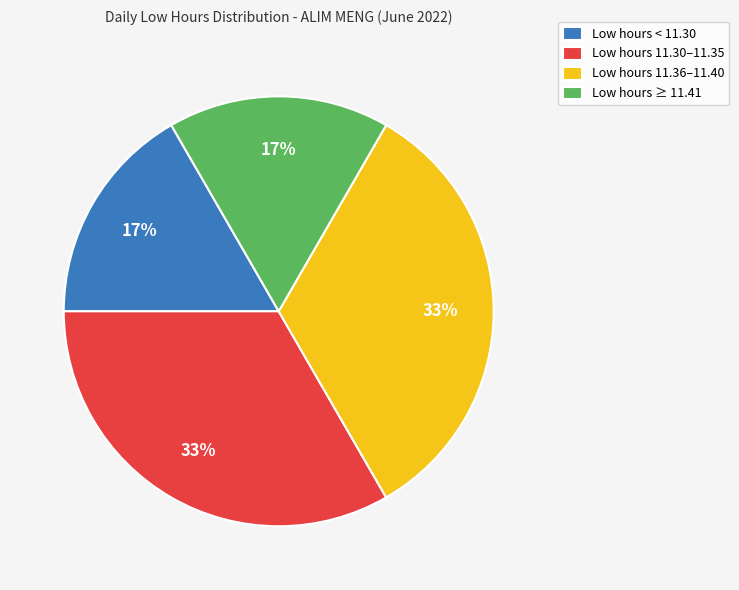

To the nearest percent, what percentage of the pie is Low hours 11.30–11.35?

33%